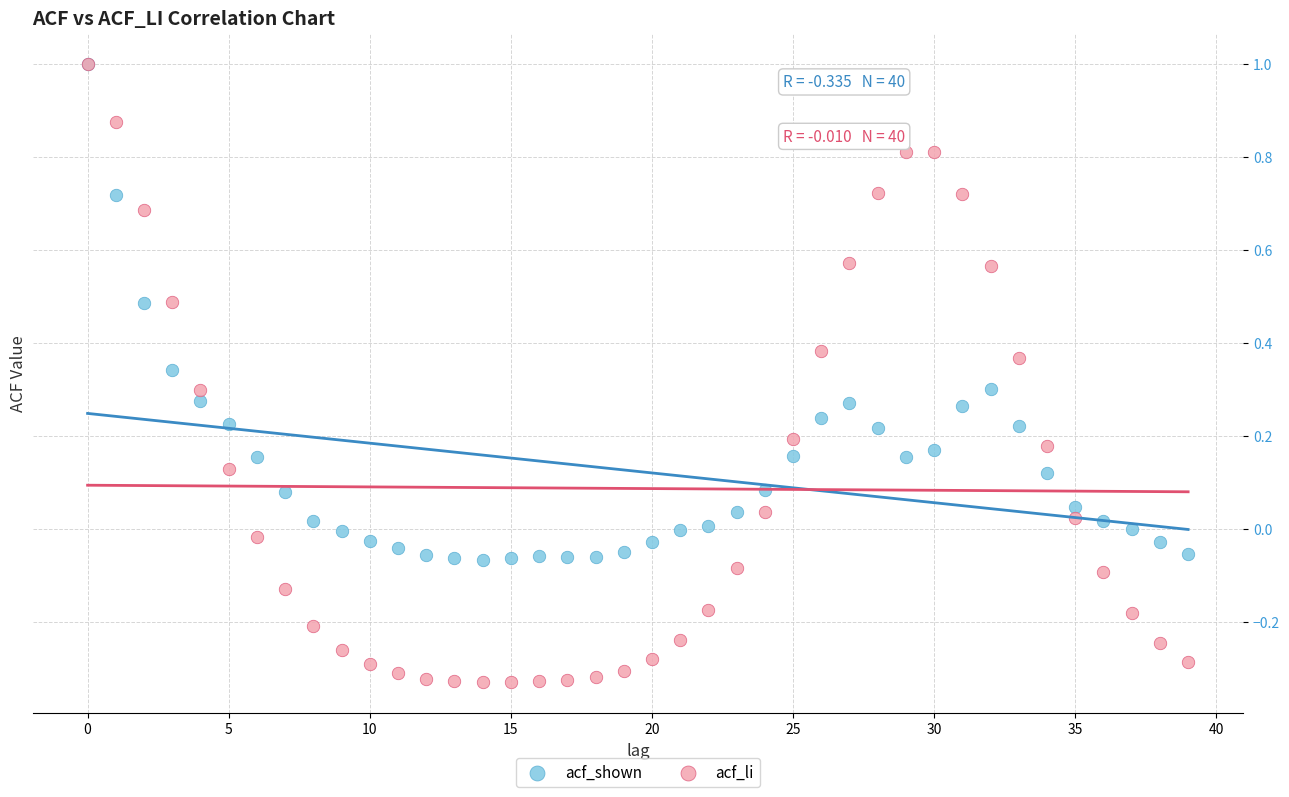

What are all the series names shown in the legend?

acf_shown, acf_li